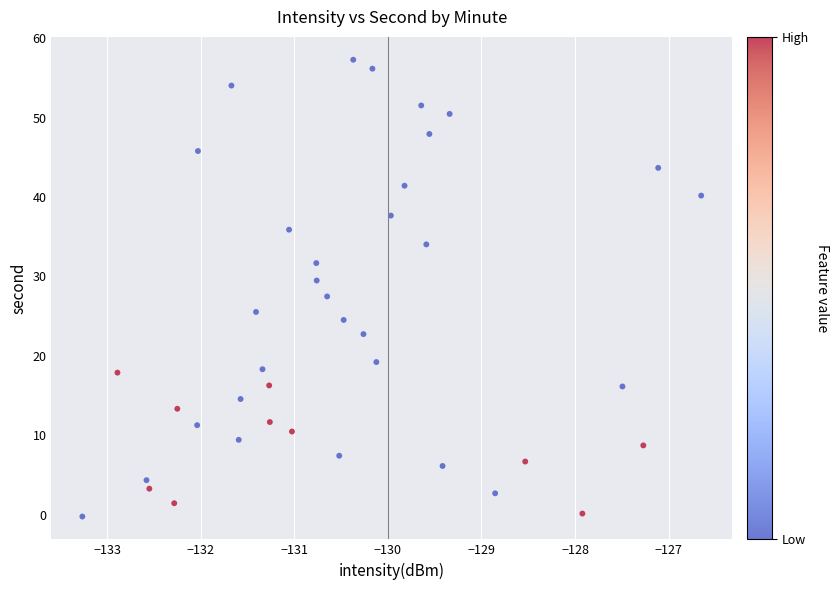

What is the range of X values (max minus min)?

6.6